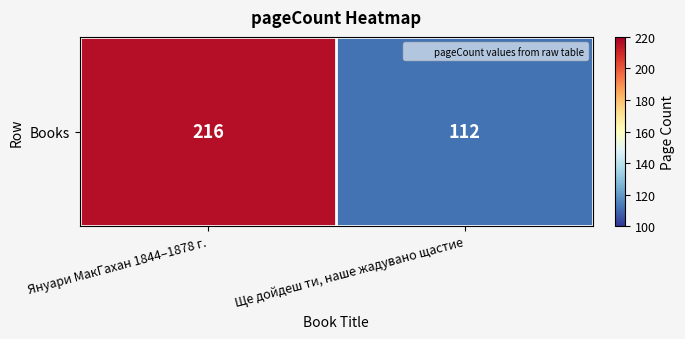

What is the smallest value displayed?

112